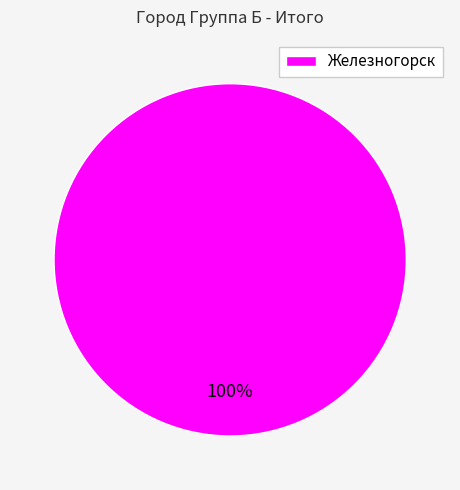

Is there any slice that represents more than half of the pie?

Yes